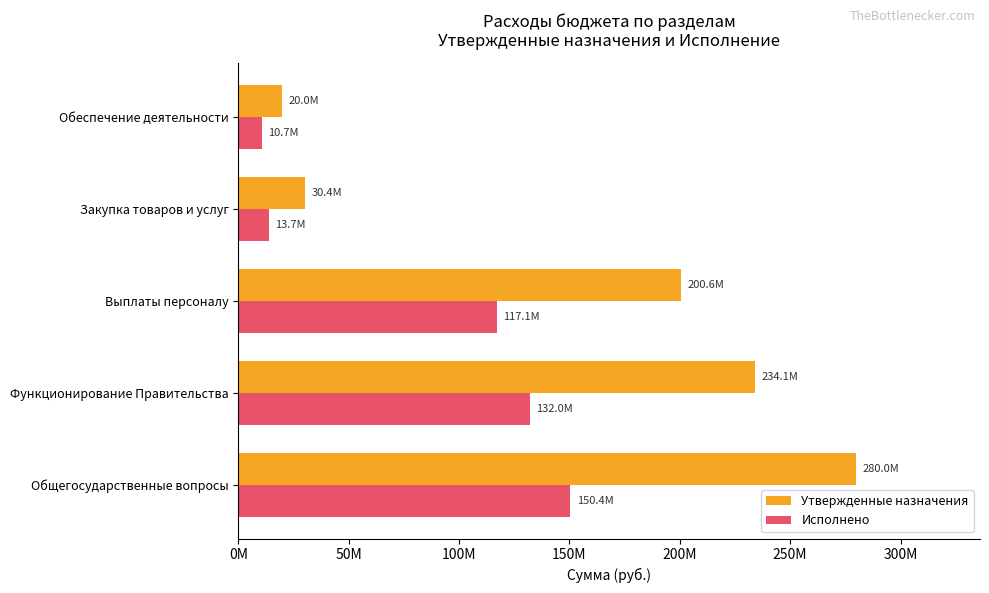

What are all the series names shown in the legend?

Утвержденные назначения, Исполнено